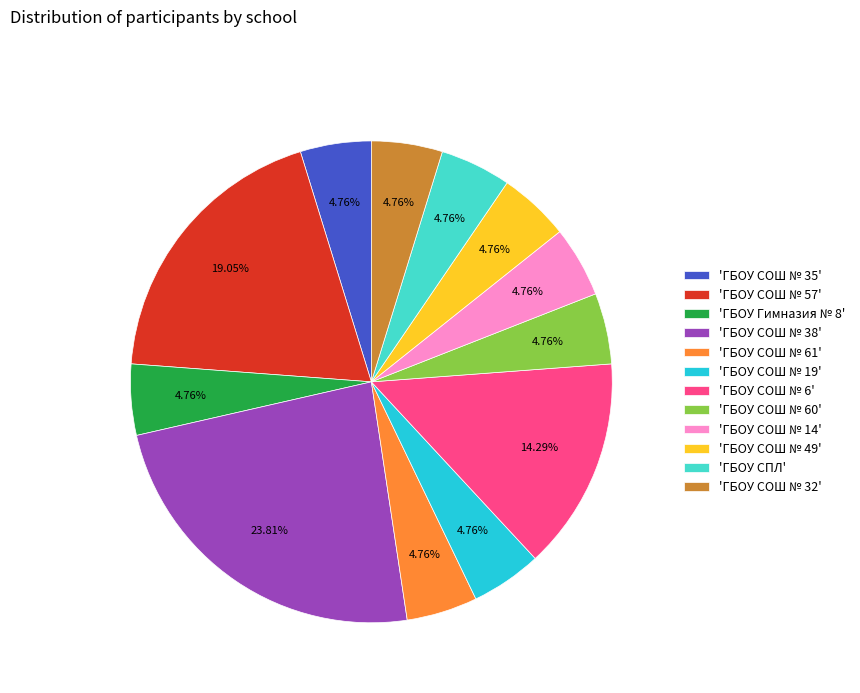

Approximately how many times larger is the value at 'ГБОУ СОШ № 6' compared to 'ГБОУ СОШ № 14'?

3.0